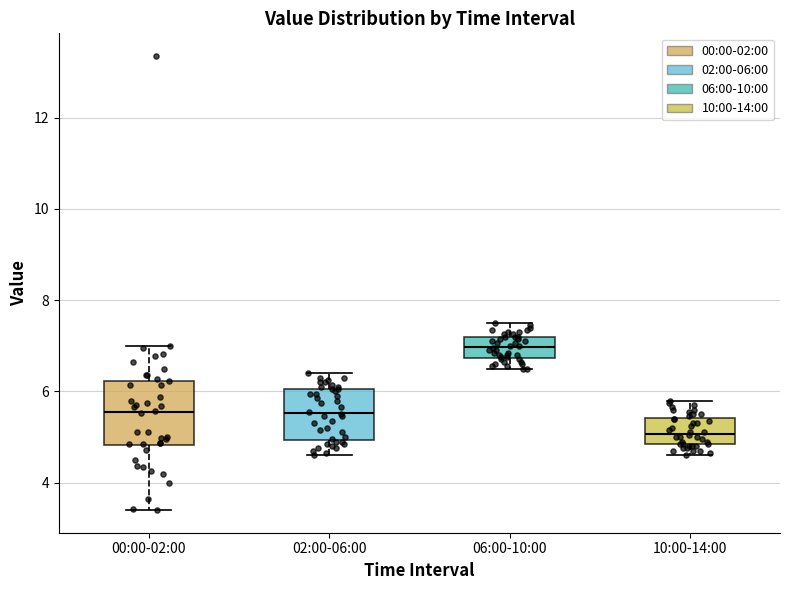

Comparing the boxes themselves (not the whiskers), which one is the tallest?

00:00-02:00